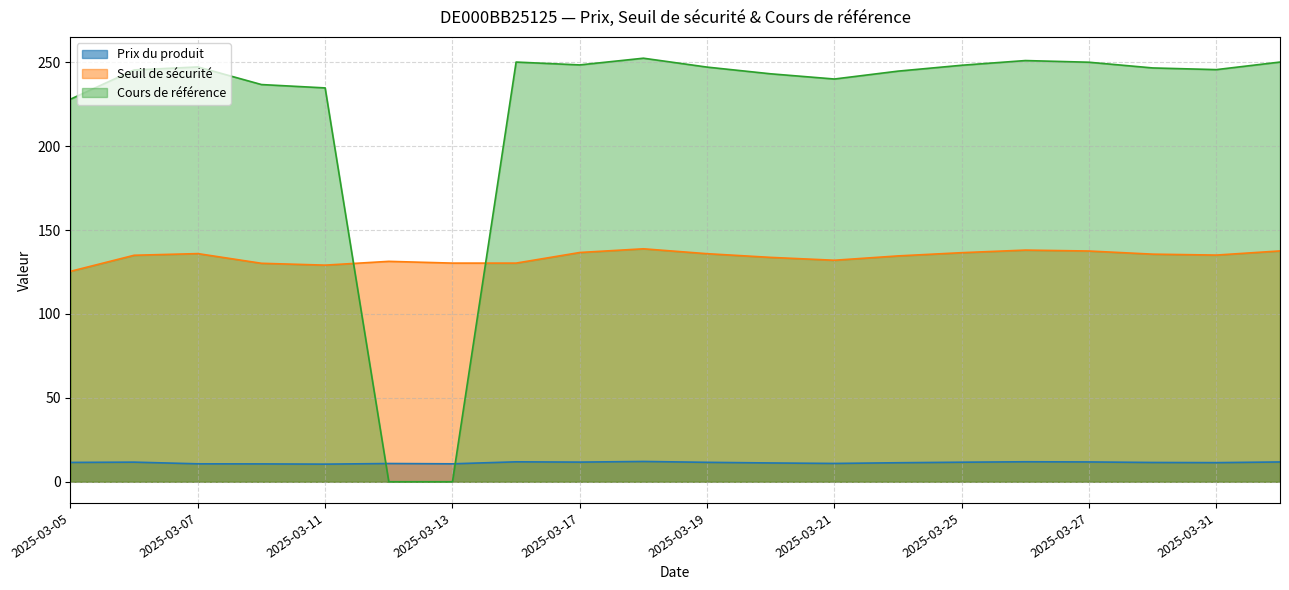

How many data points does each series have?

20